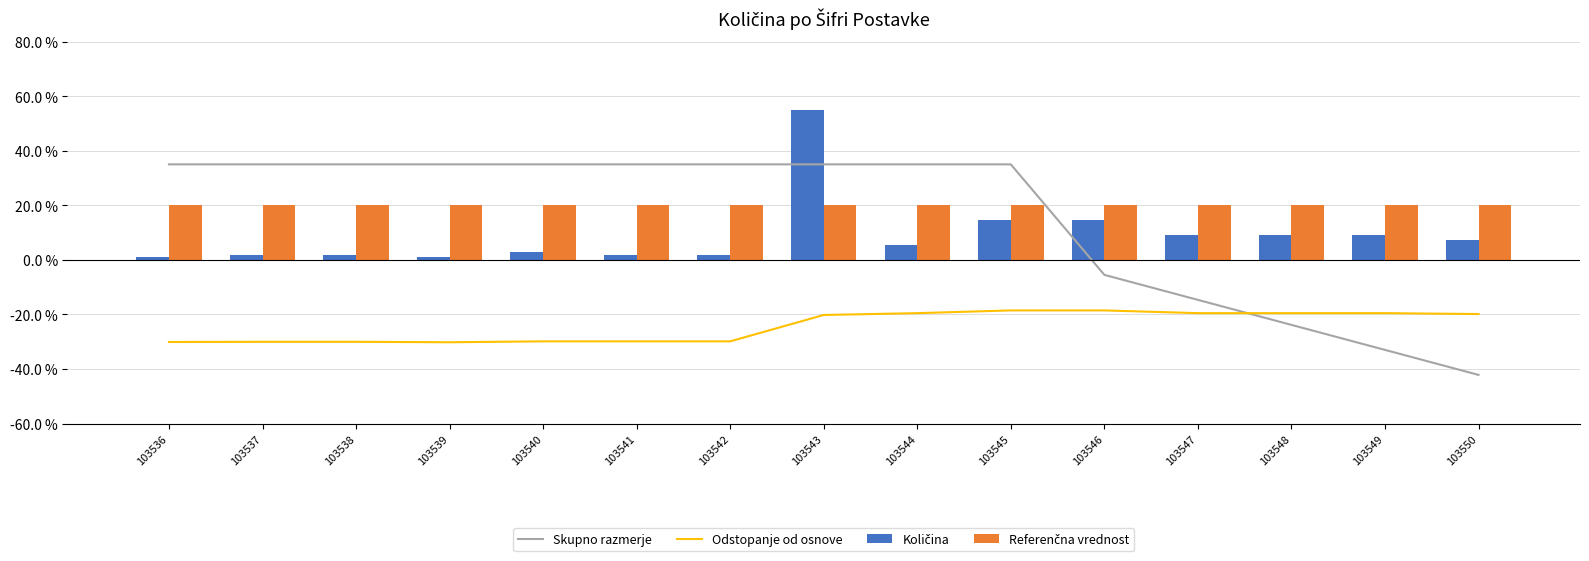

Reading left to right, what are all the values shown in this chart?

Skupno razmerje: 35.0	35.0	35.0	35.0	35.0	35.0	35.0	35.0	35.0	35.0	-5.5	-14.7	-23.8	-33.0	-42.2
Odstopanje od osnove: -30.1	-30.0	-30.0	-30.2	-29.9	-29.9	-29.9	-20.2	-19.5	-18.5	-18.5	-19.5	-19.5	-19.5	-19.9
Količina: 0.9	1.8	1.8	0.9	2.8	1.8	1.8	55.0	5.5	14.7	14.7	9.2	9.2	9.2	7.3
Referenčna vrednost: 20.0	20.0	20.0	20.0	20.0	20.0	20.0	20.0	20.0	20.0	20.0	20.0	20.0	20.0	20.0